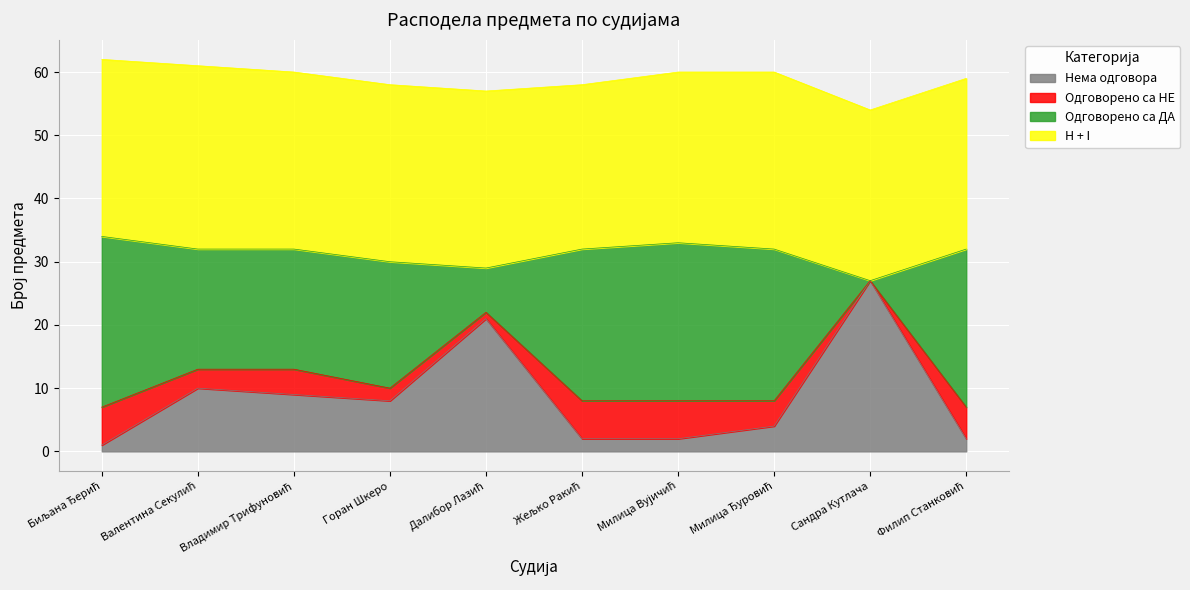

What is the greatest value displayed?

27